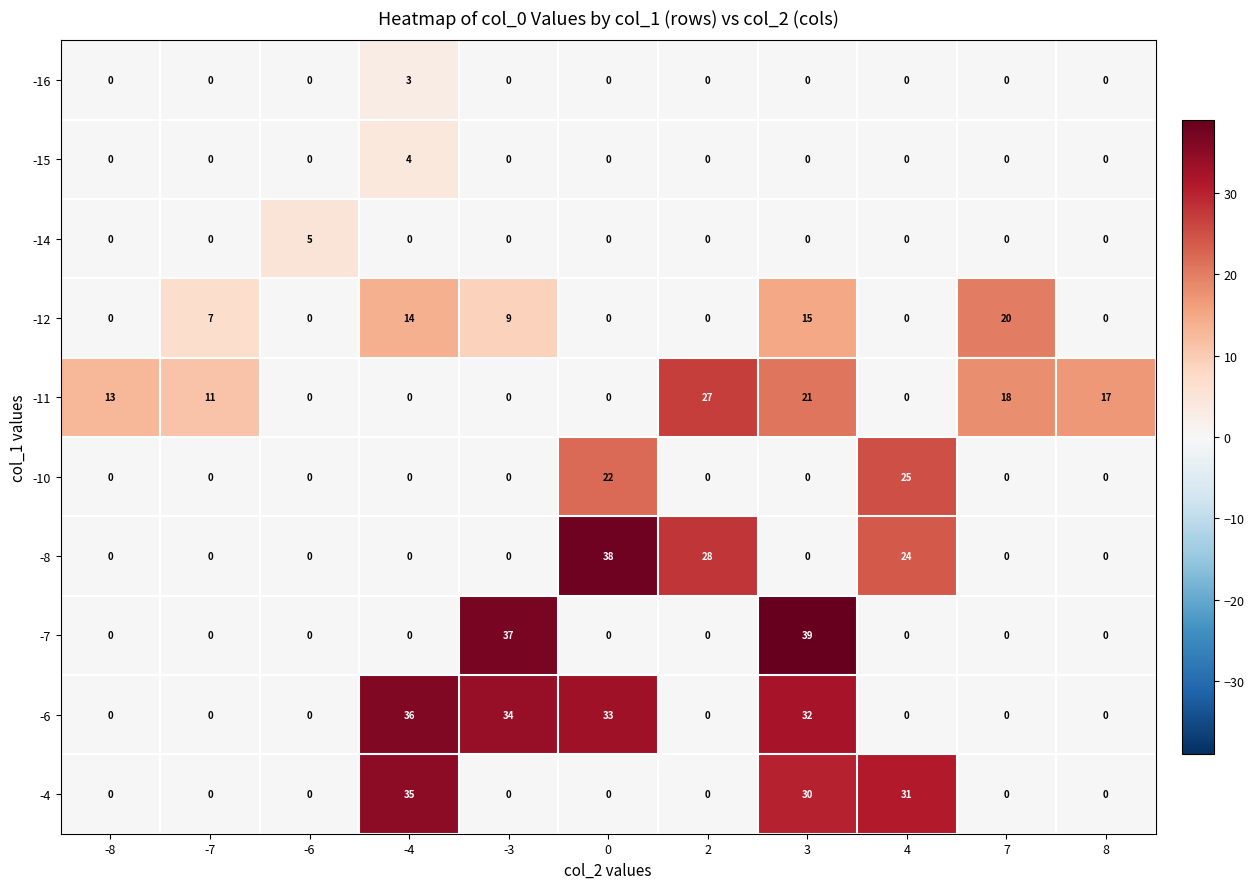

How many distinct data groups are displayed?

10